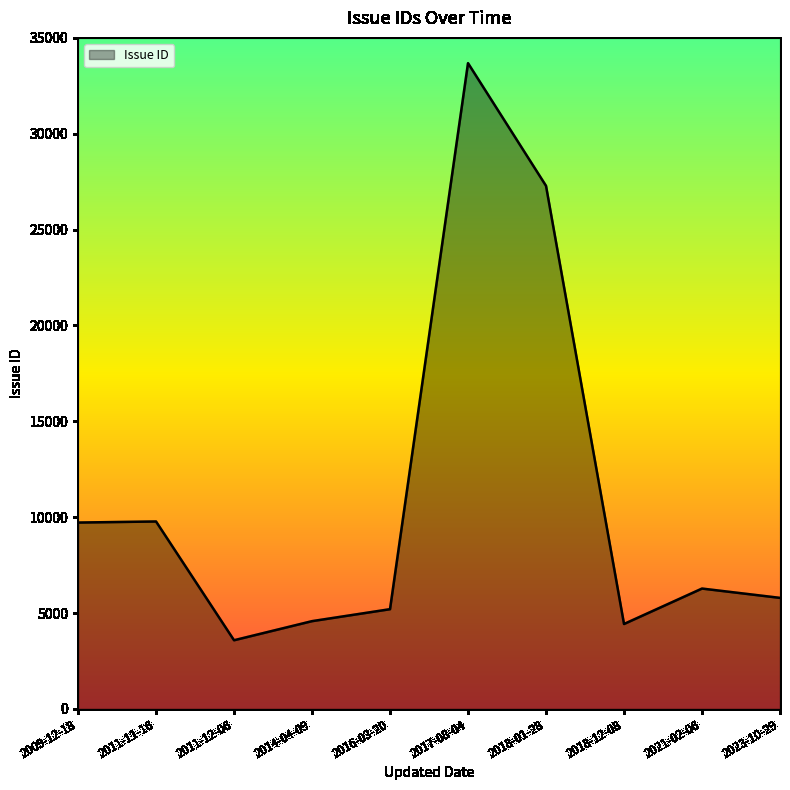

What is the change in value from 2014-04-09 to 2017-08-04?

+29105